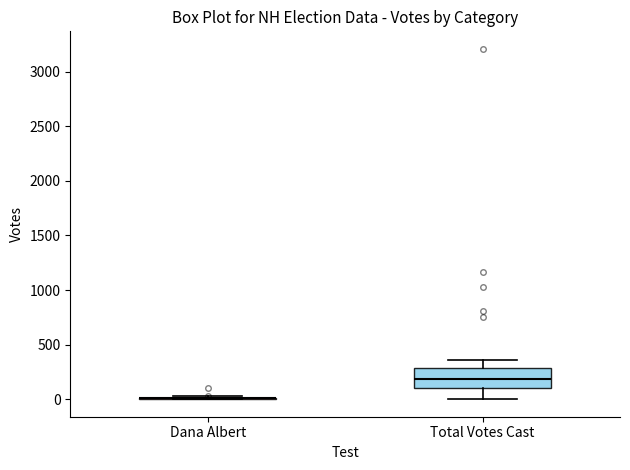

Comparing the boxes themselves (not the whiskers), which one is the tallest?

Total Votes Cast